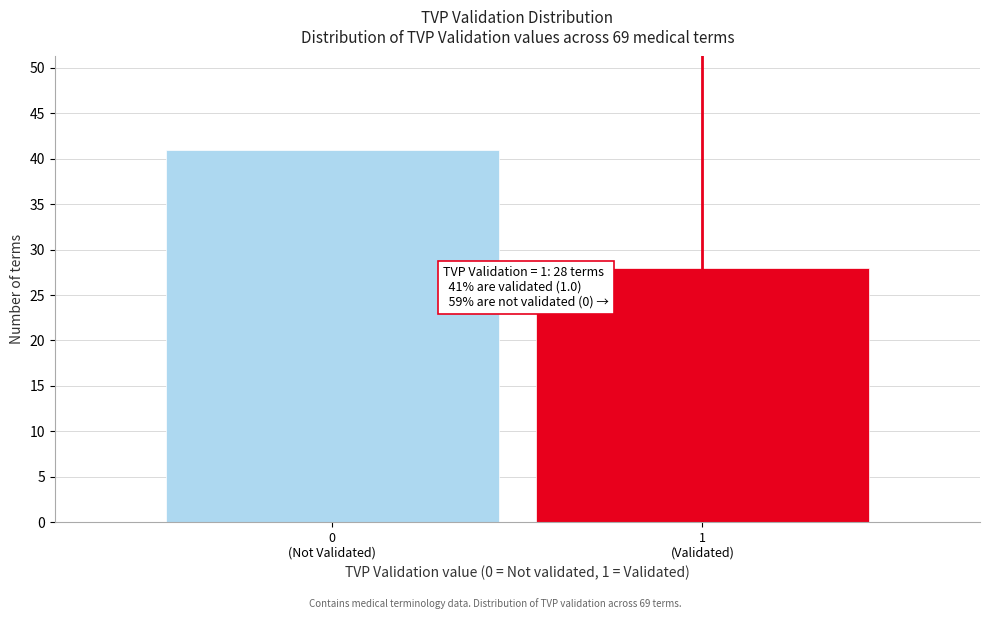

Reading left to right, what are all the values shown in this chart?

41	28